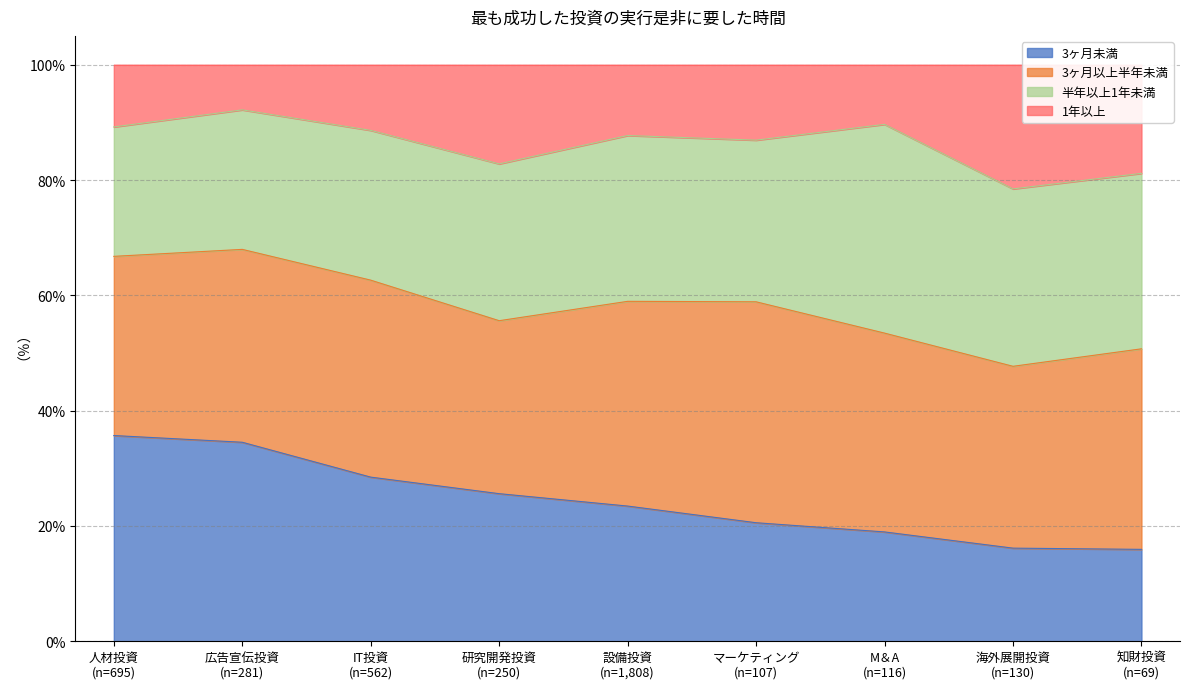

How many interior local peaks does the 1年以上 series have?

3